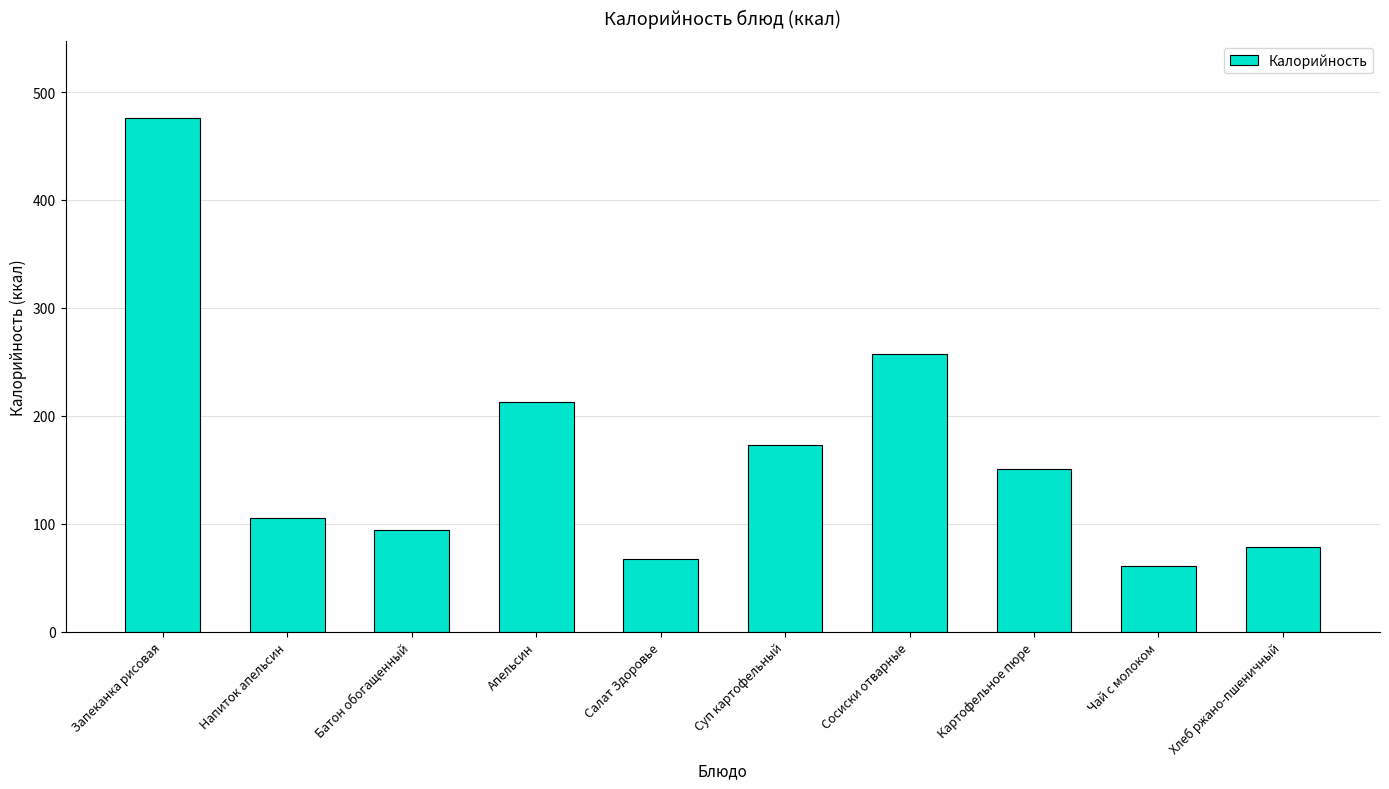

Approximately how many times larger is the value at Суп картофельный compared to Запеканка рисовая?

0.4